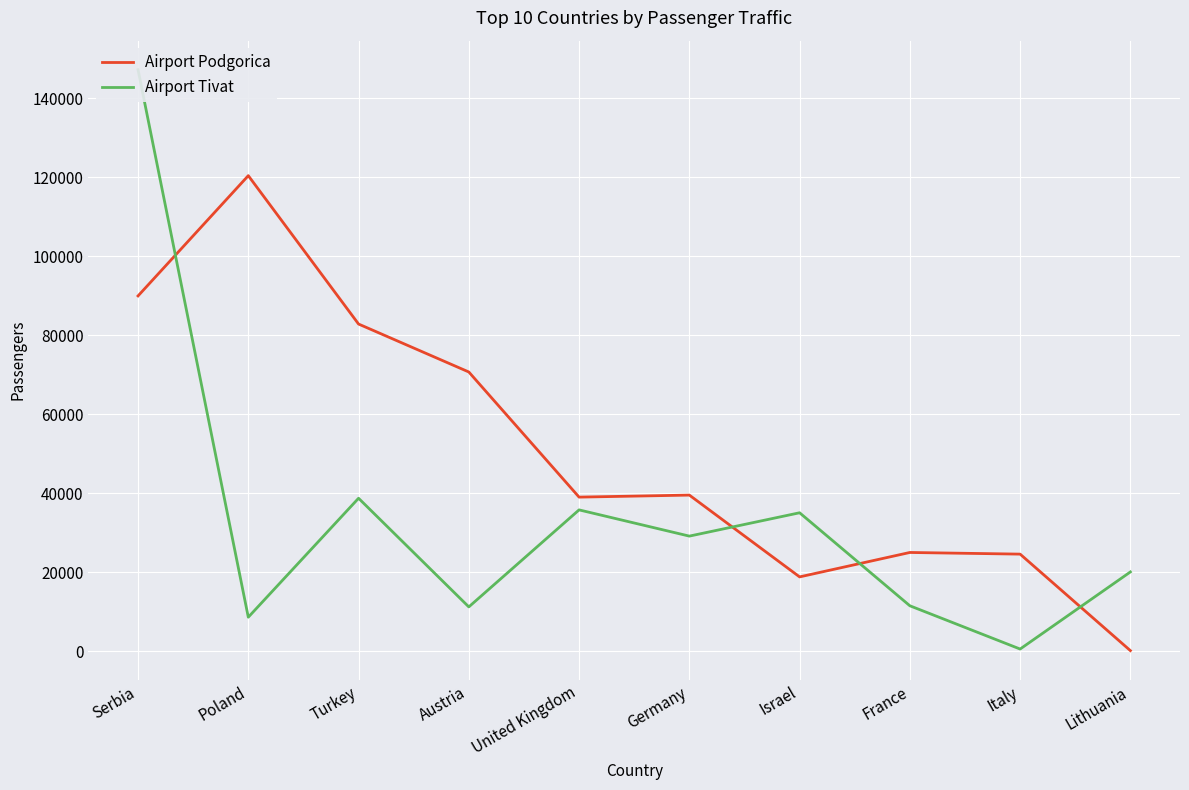

How many interior local peaks does the Airport Tivat series have?

3